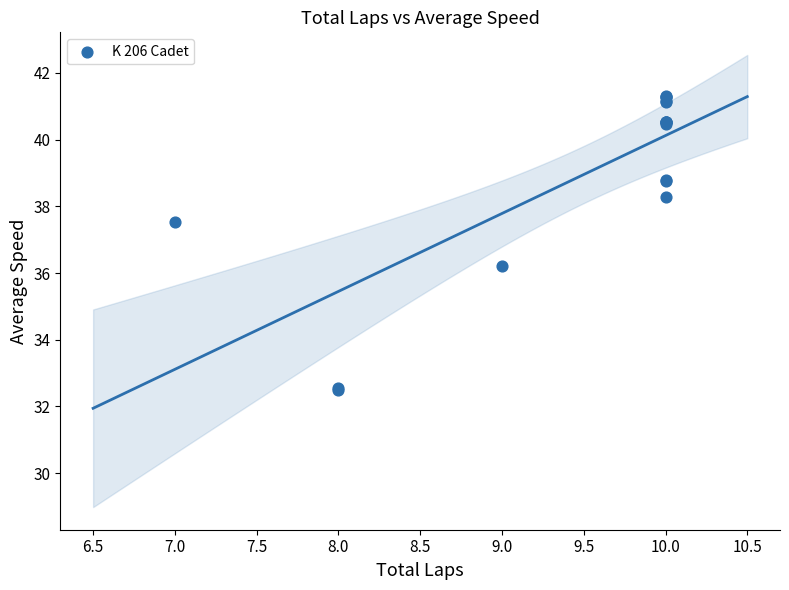

What Y value in the scatter plot is closest to 36?

36.2